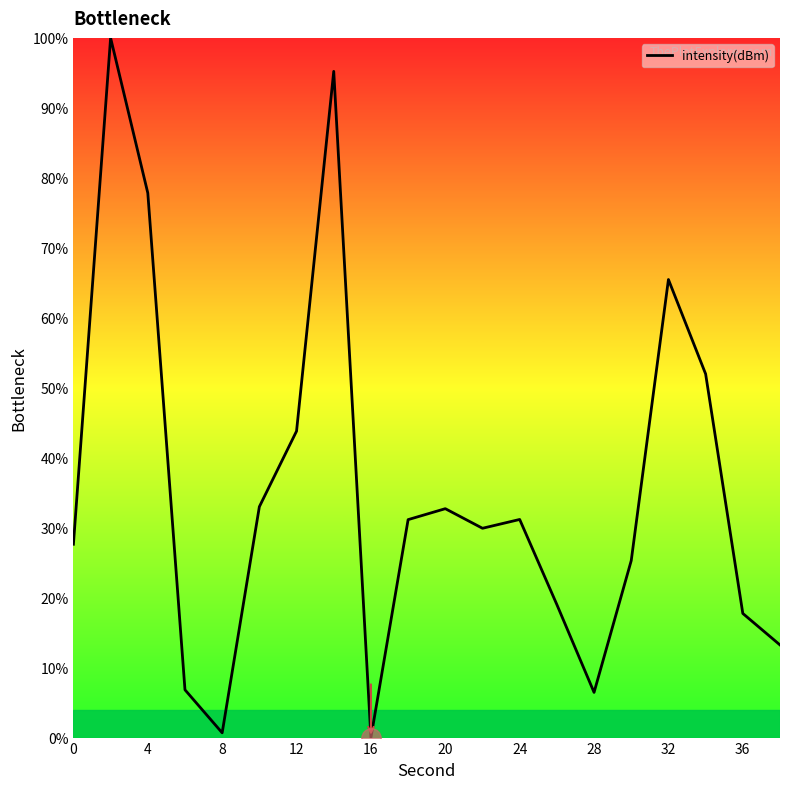

What is the maximum value shown in the chart?

100.0